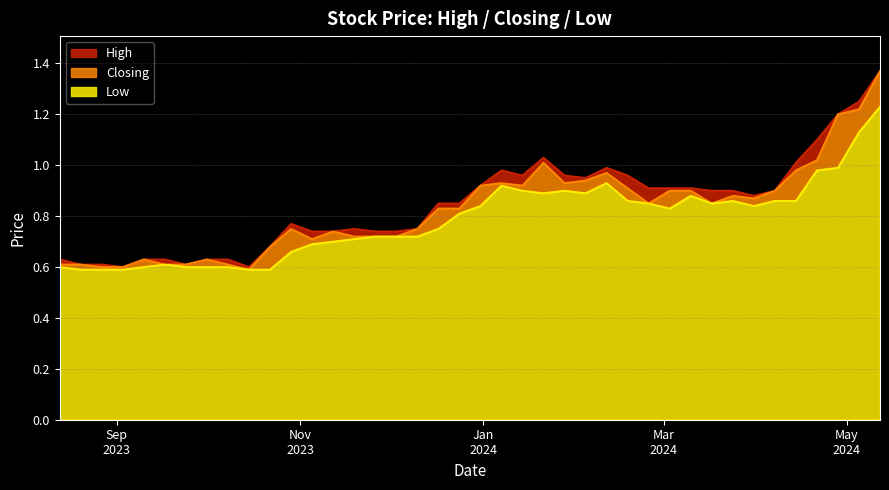

What is the minimum value for Low?

0.6